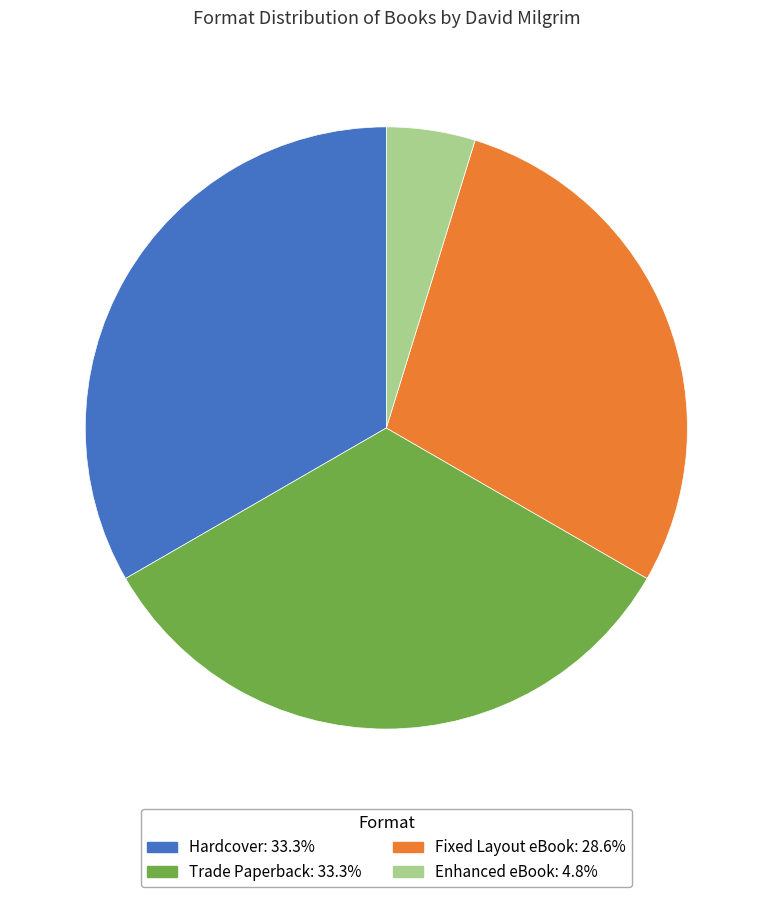

Is Enhanced eBook the majority of the pie?

No